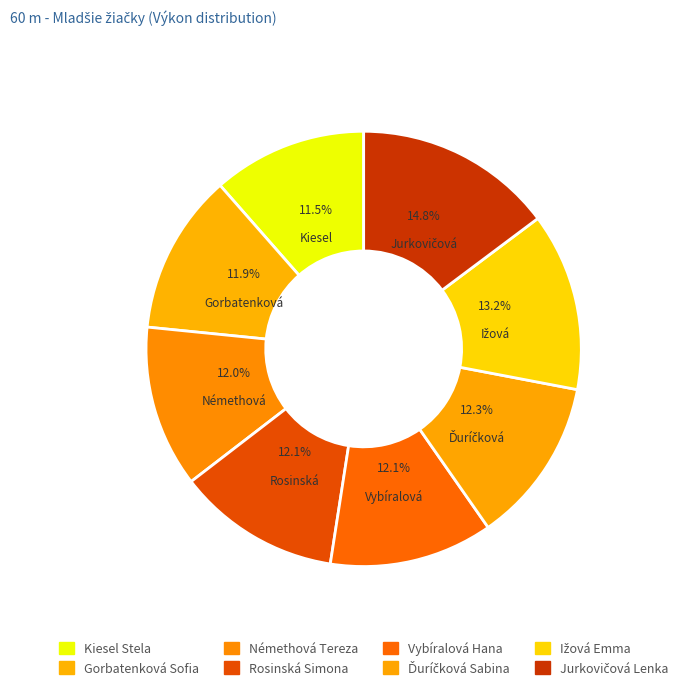

Is the sum of Jurkovičová Lenka and Ďuríčková Sabina greater than half?

No